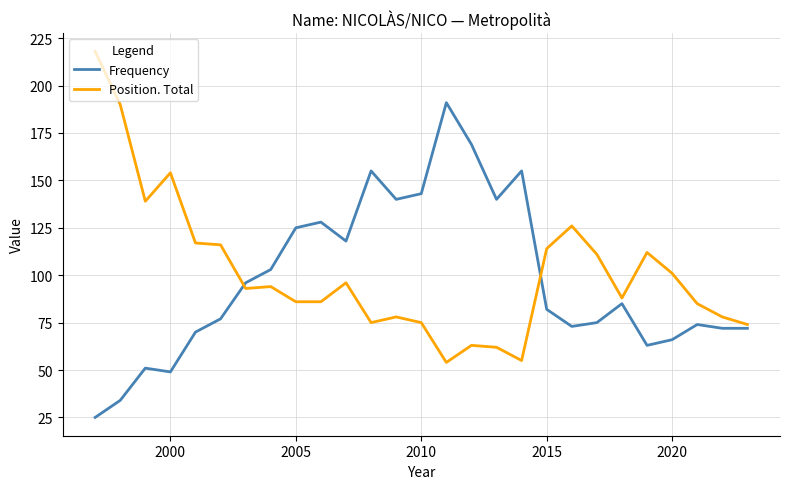

List the series in order of their peak value, lowest first.

Frequency, Position. Total